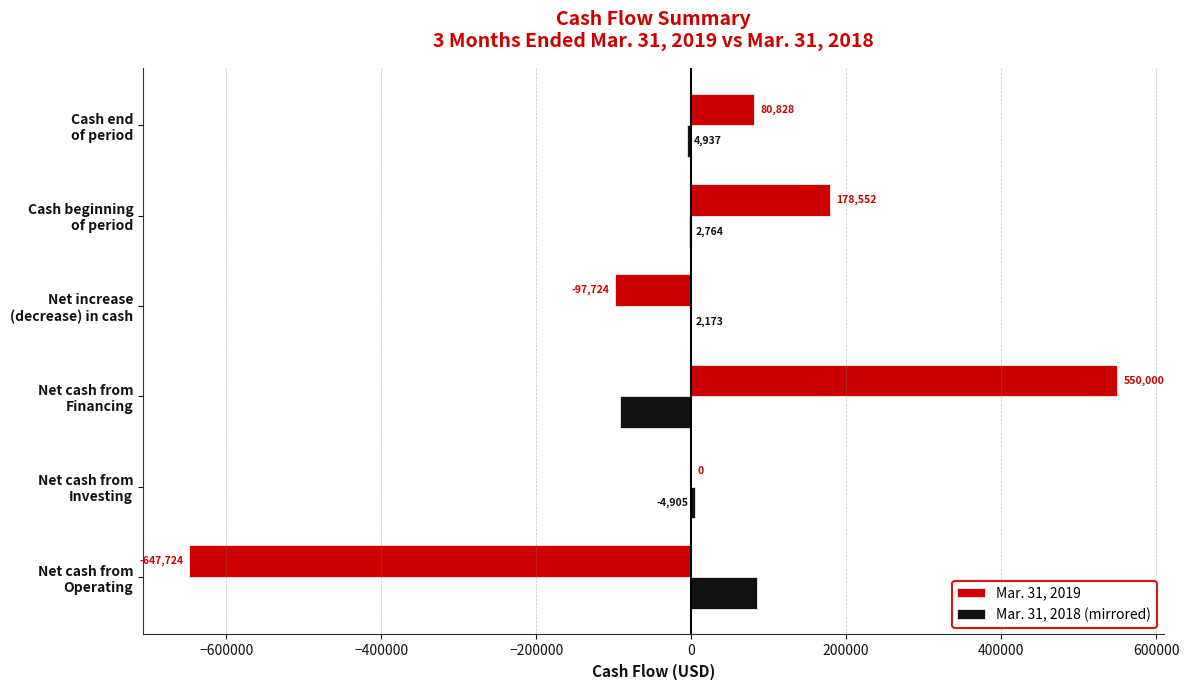

What is the highest value of the Mar. 31, 2018 (mirrored) series?

85172